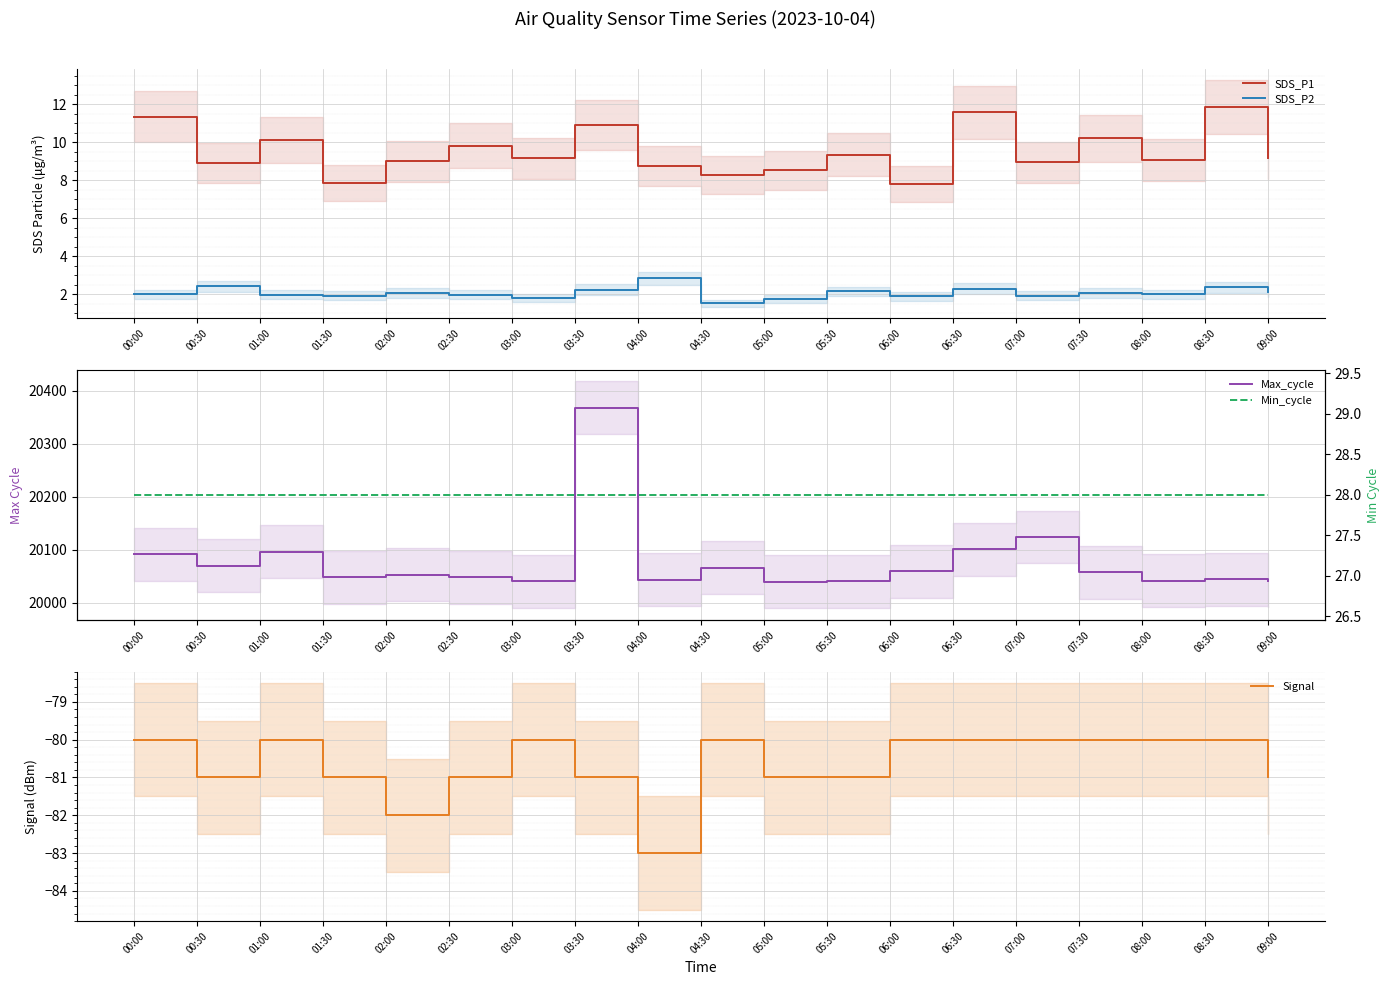

The Max_cycle series shows 12679.0 at 06:30. True or false?

False